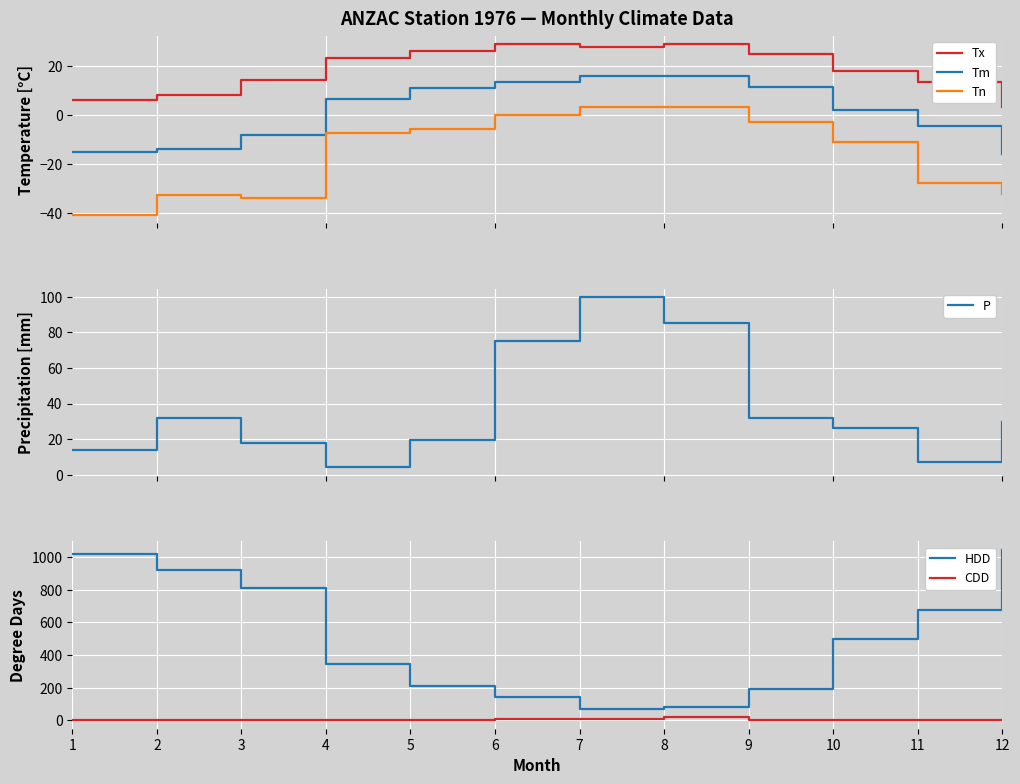

What is the average value of the Tx series?

18.6